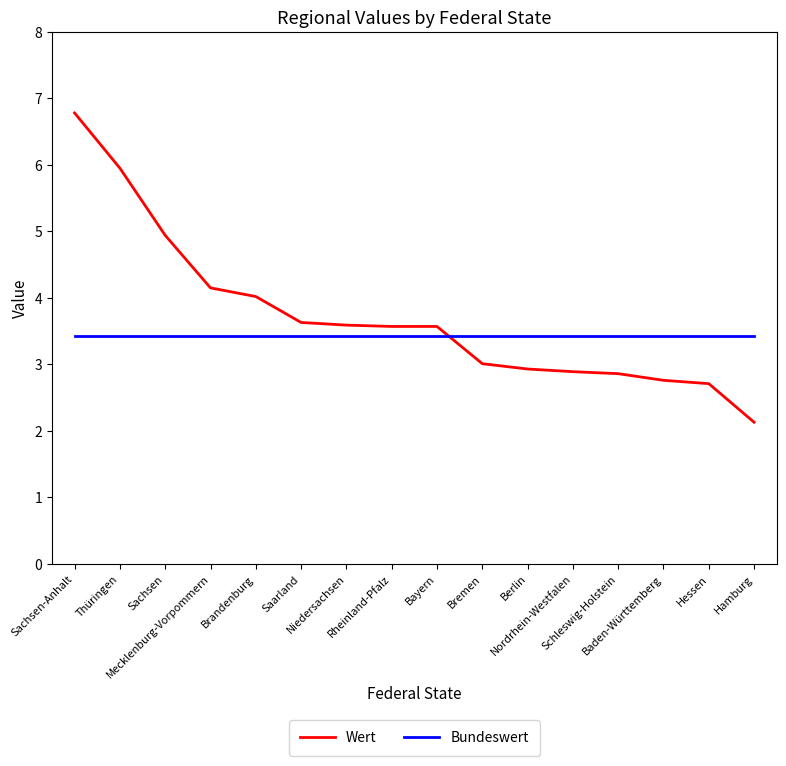

List the series in order of their overall mean, highest first.

Wert, Bundeswert